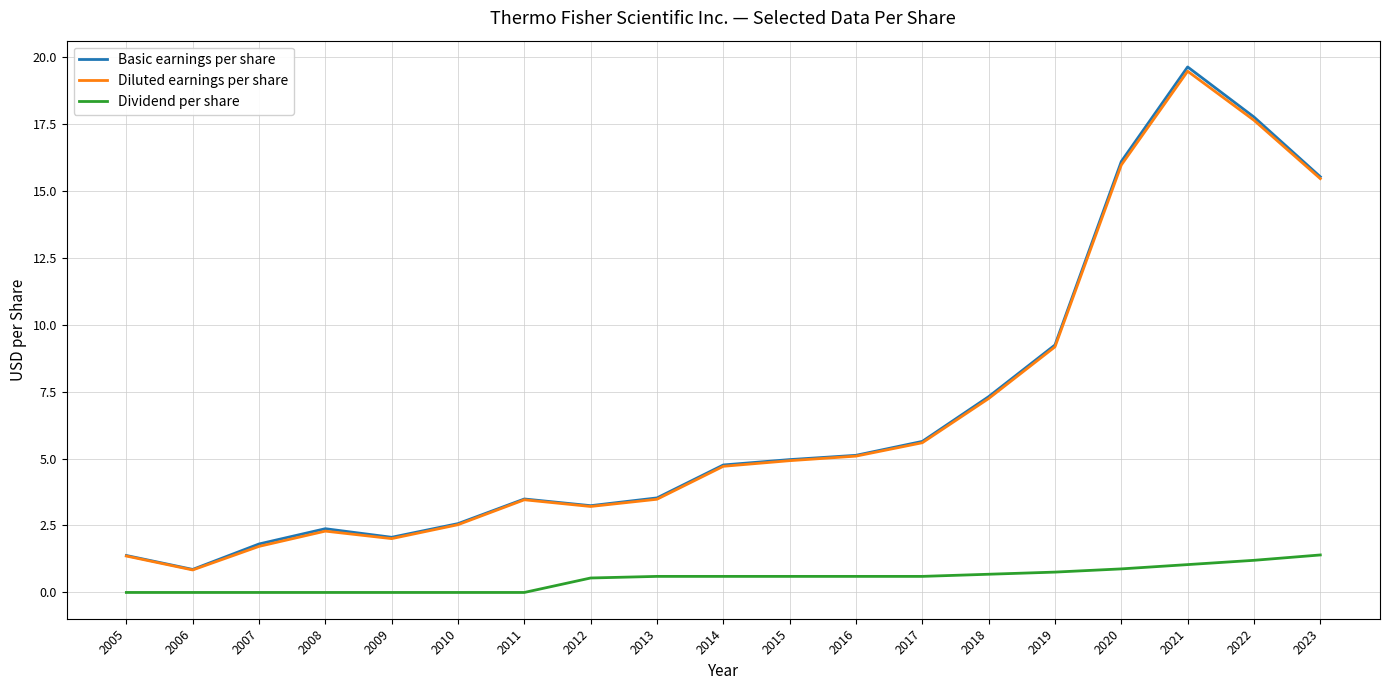

What is the average value of the Dividend per share series?

0.5